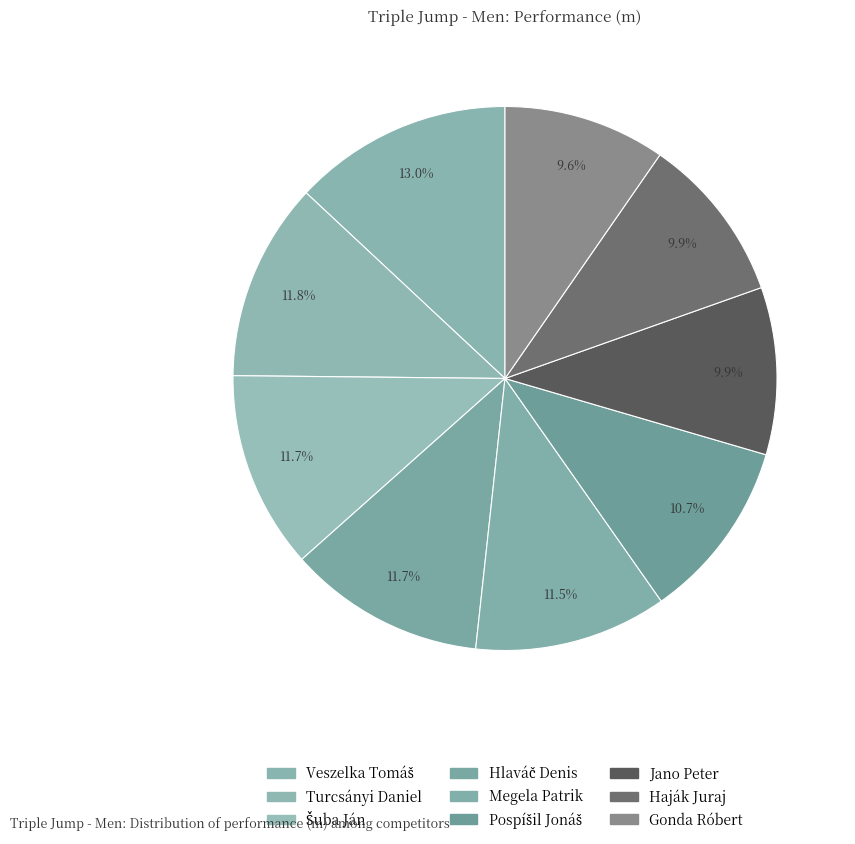

Rank the categories by value from highest to lowest.

Veszelka Tomáš, Turcsányi Daniel, Šuba Ján, Hlaváč Denis, Megela Patrik, Pospíšil Jonáš, Jano Peter, Haják Juraj, Gonda Róbert